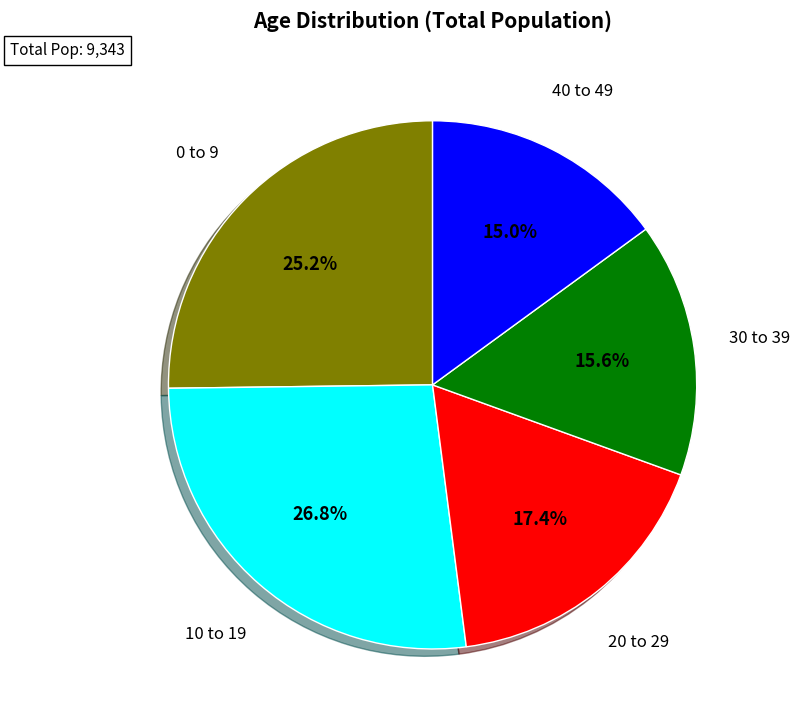

Is there a majority slice in this chart?

No